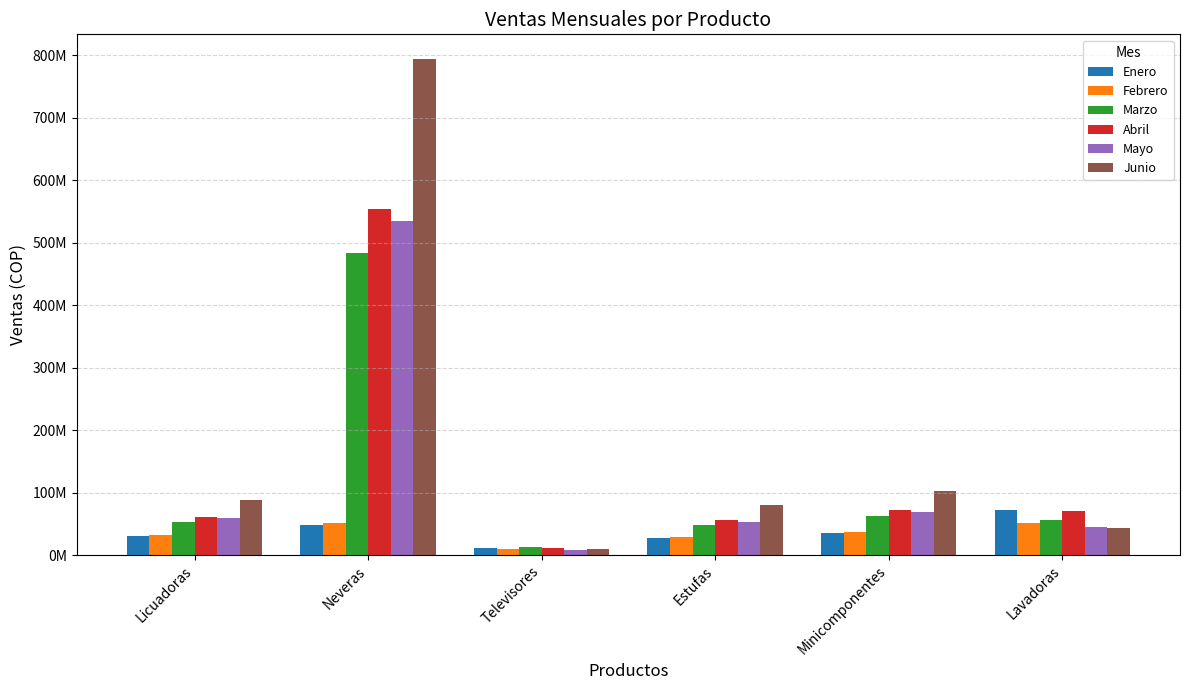

At which label does Enero first exceed 34999999?

Neveras